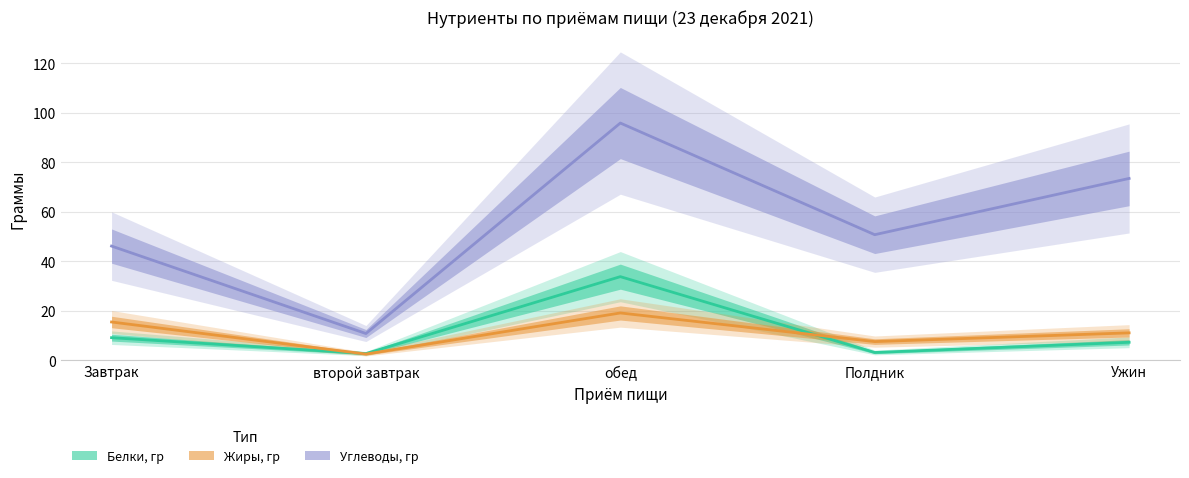

At Ужин, list the series in order from smallest to largest.

Белки, гр, Жиры, гр, Углеводы, гр